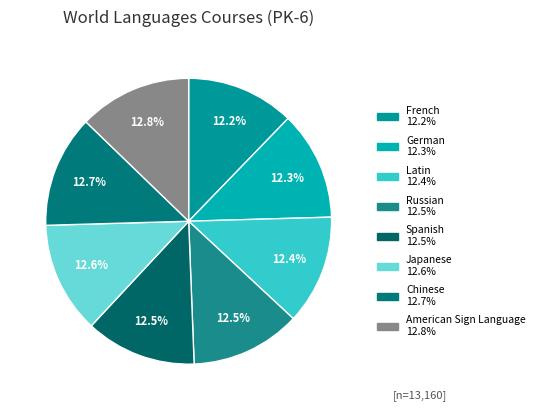

What percentage is the Japanese slice, to the nearest percent?

13%